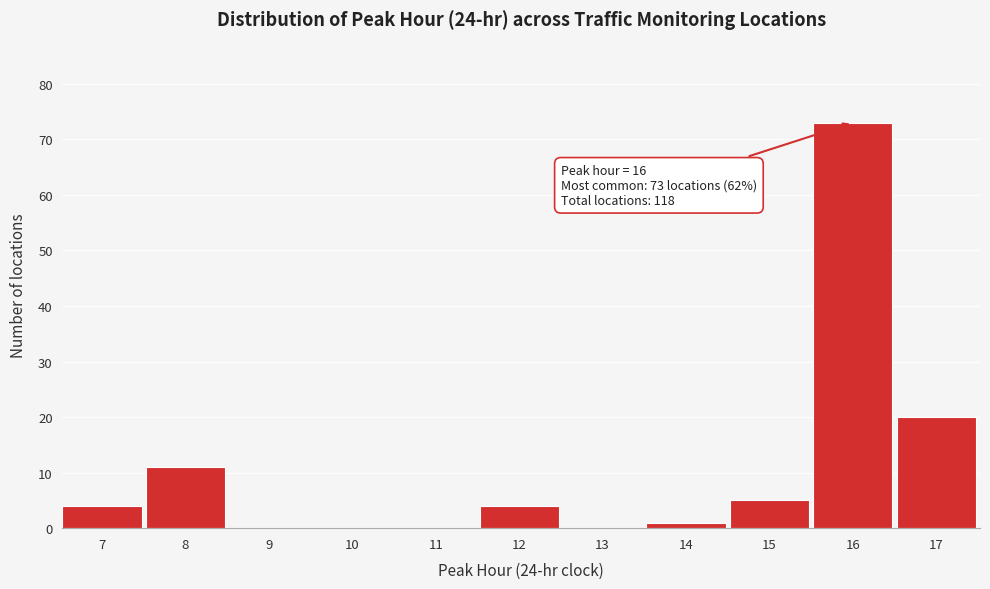

Reading right to left, list all the values displayed in this chart.

17=20	16=73	15=5	14=1	13=0	12=4	11=0	10=0	9=0	8=11	7=4